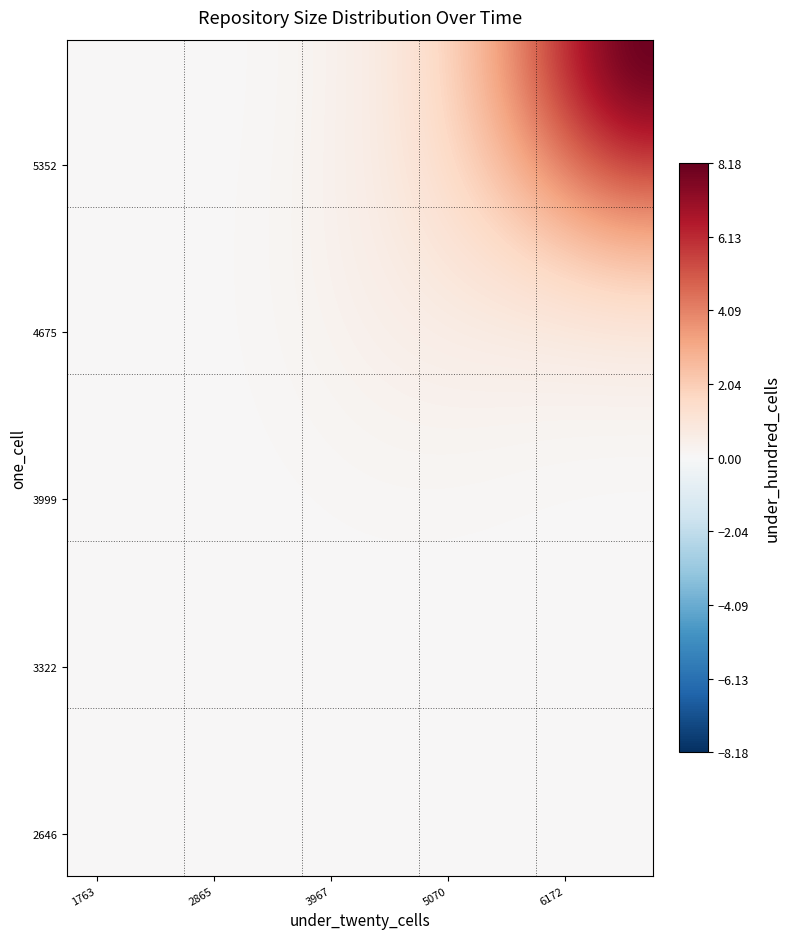

At how many categories does at least one series exceed 0?

10